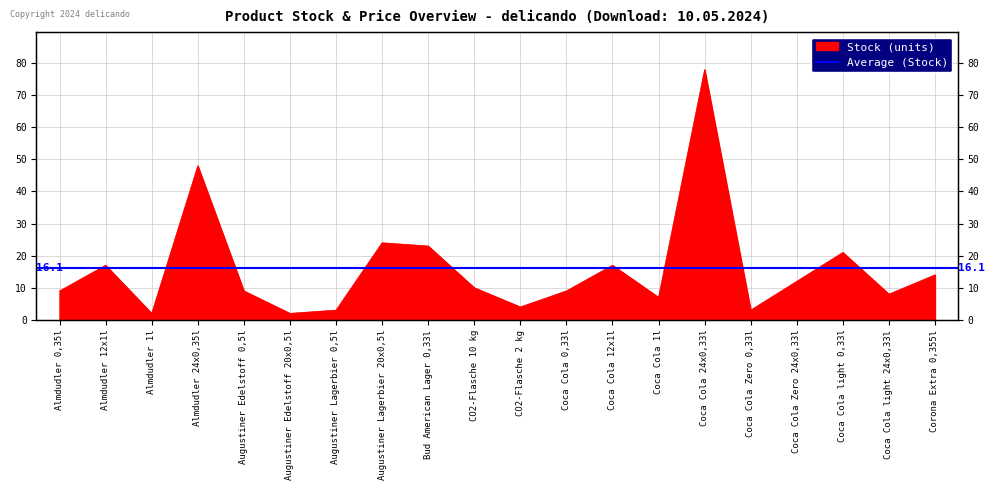

Between Augustiner Lagerbier 0,5l and Almdudler 24x0,35l, which is larger?

Almdudler 24x0,35l